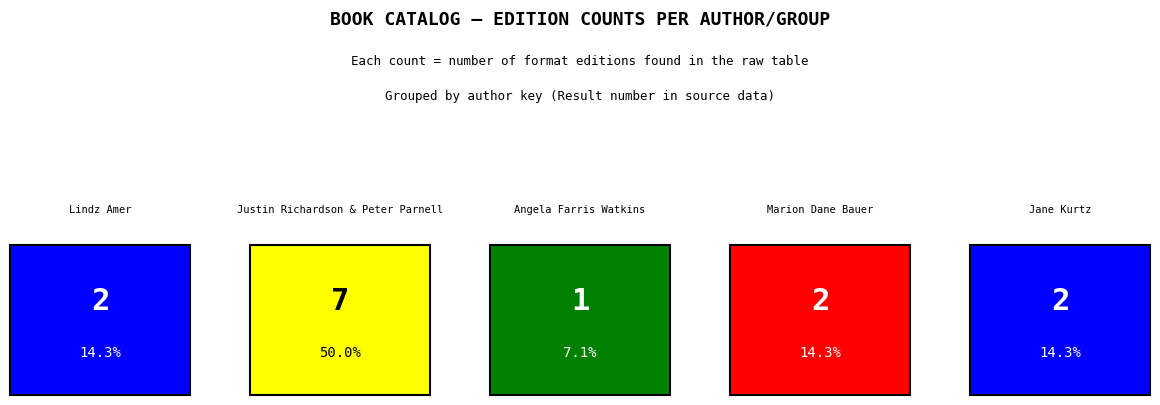

How many categories are shown in the chart?

5